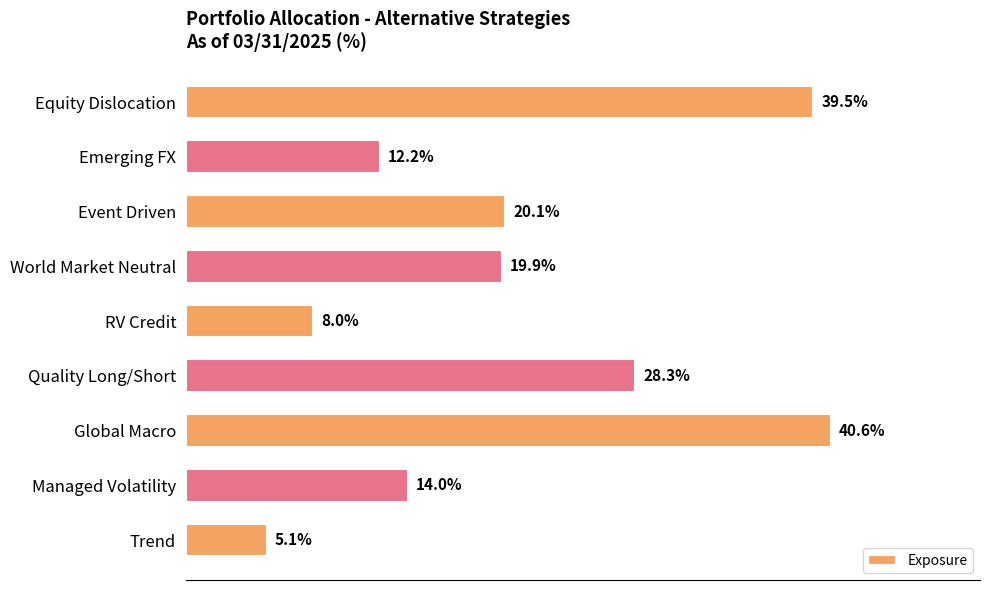

What position from the left is Equity Dislocation?

1